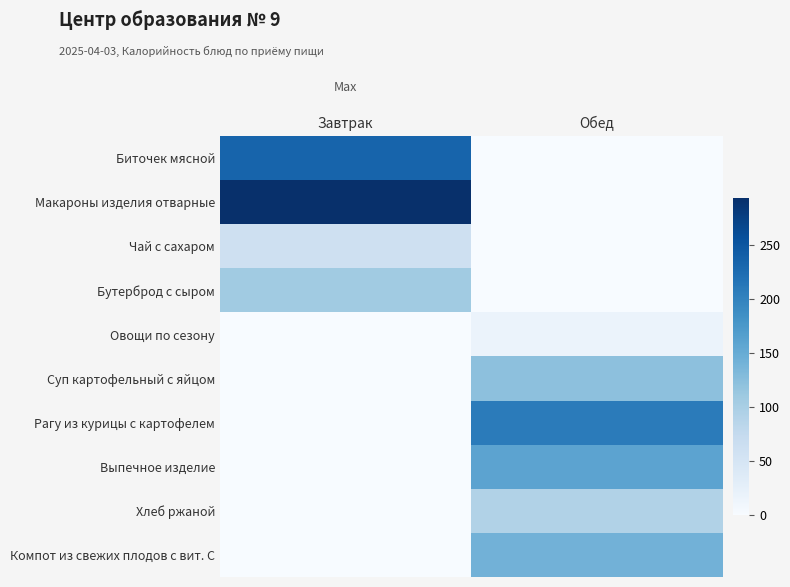

Reading left to right, list all the values displayed in this chart.

Биточек мясной: Завтрак=234.9	Обед=0.0
Макароны изделия отварные: Завтрак=293.4	Обед=0.0
Чай с сахаром: Завтрак=60.0	Обед=0.0
Бутерброд с сыром: Завтрак=107.0	Обед=0.0
Овощи по сезону: Завтрак=0.0	Обед=17.9
Суп картофельный с яйцом: Завтрак=0.0	Обед=121.8
Рагу из курицы с картофелем: Завтрак=0.0	Обед=208.0
Выпечное изделие: Завтрак=0.0	Обед=160.0
Хлеб ржаной: Завтрак=0.0	Обед=92.0
Компот из свежих плодов с вит. С: Завтрак=0.0	Обед=142.0